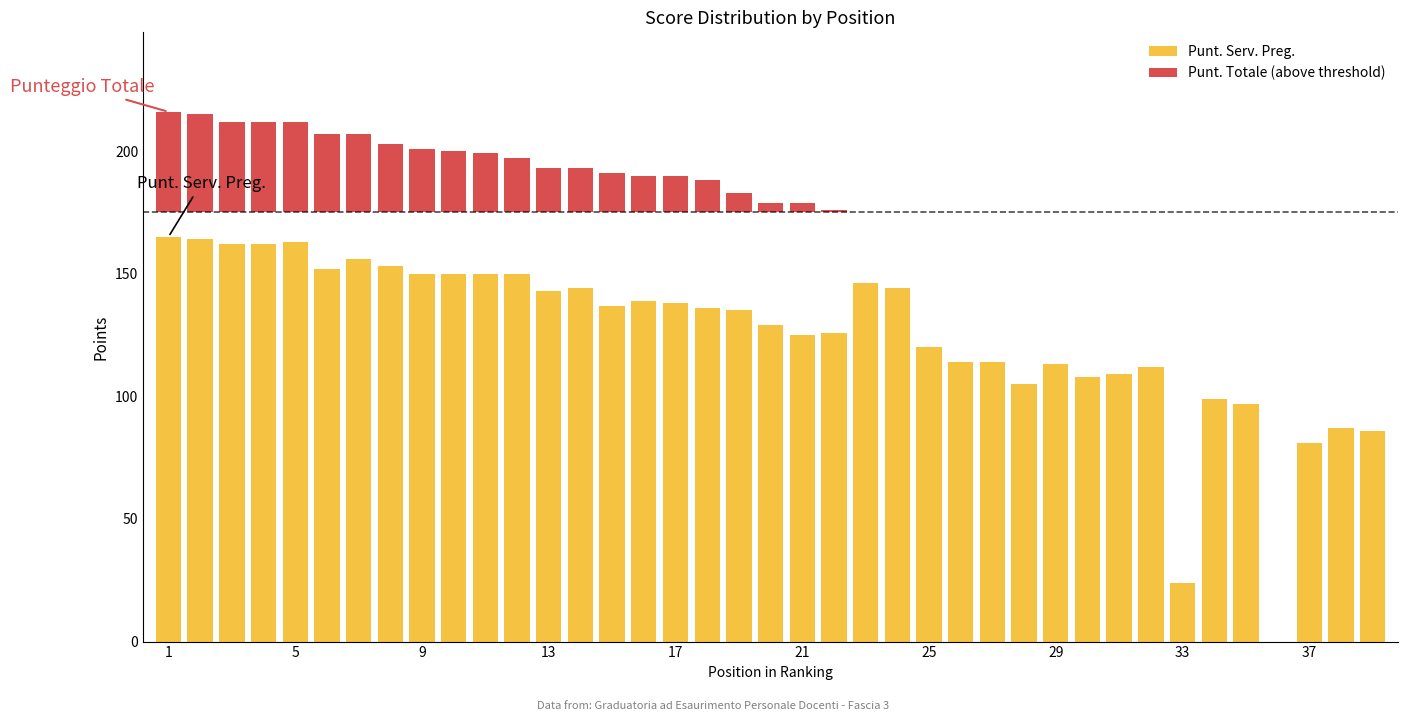

Which category has the highest value in the Punt. Totale (above threshold) series?

1